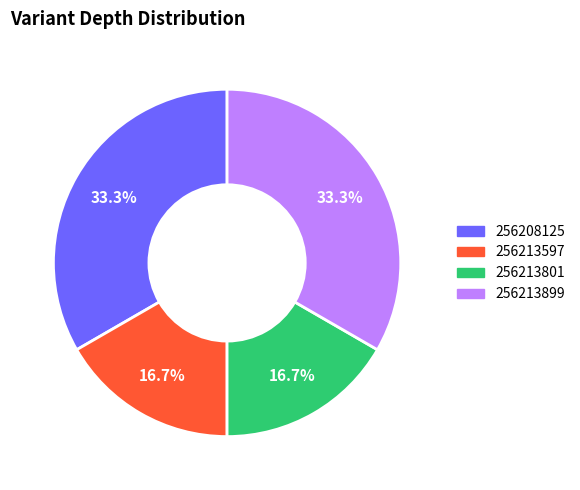

To the nearest percent, what is the combined percentage of 256213801 and 256213597?

33%